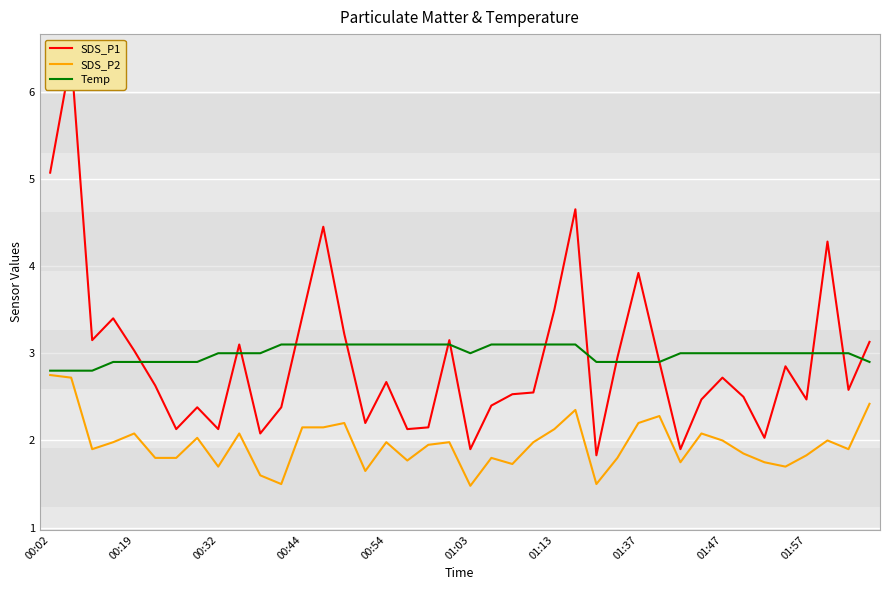

What is the minimum value for SDS_P2?

1.5